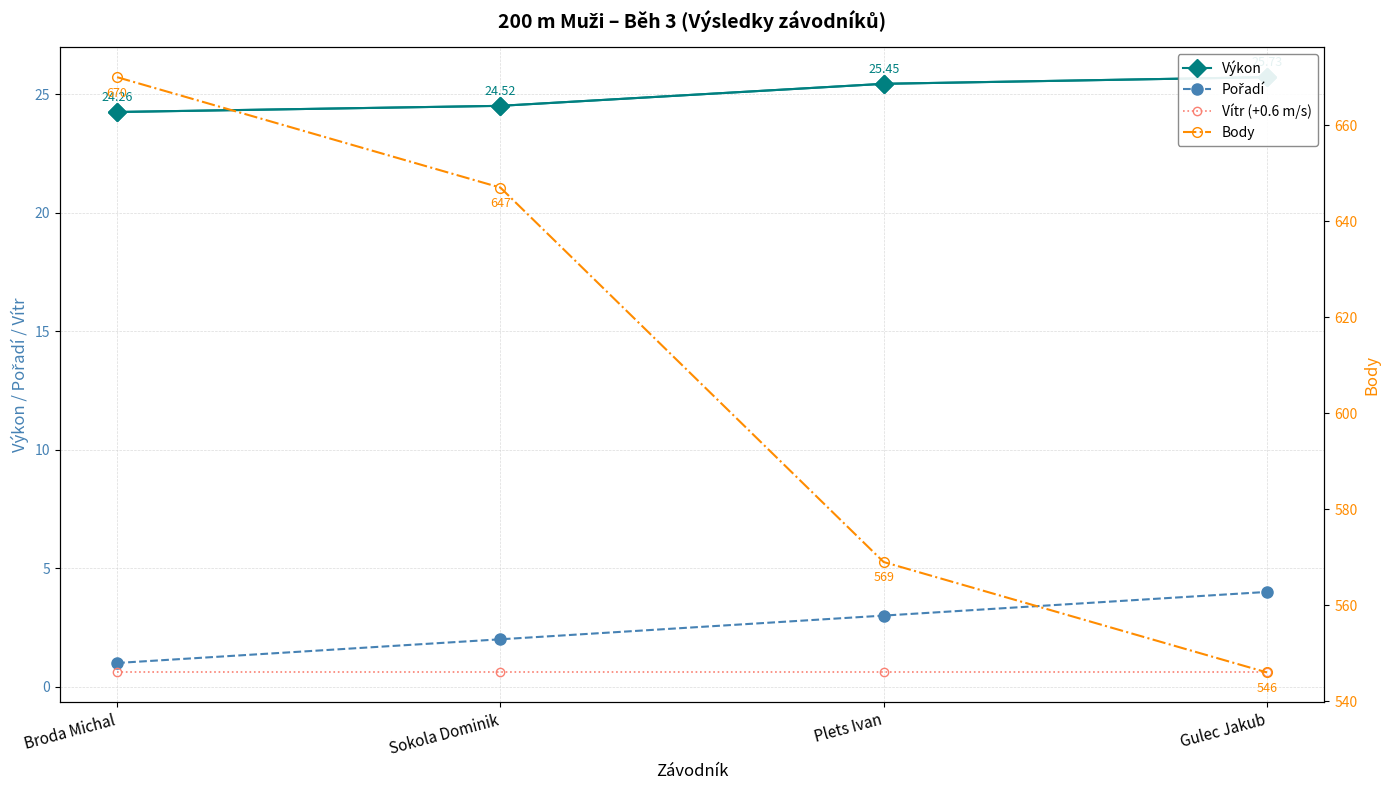

How many Body values are between 569 and 670?

3